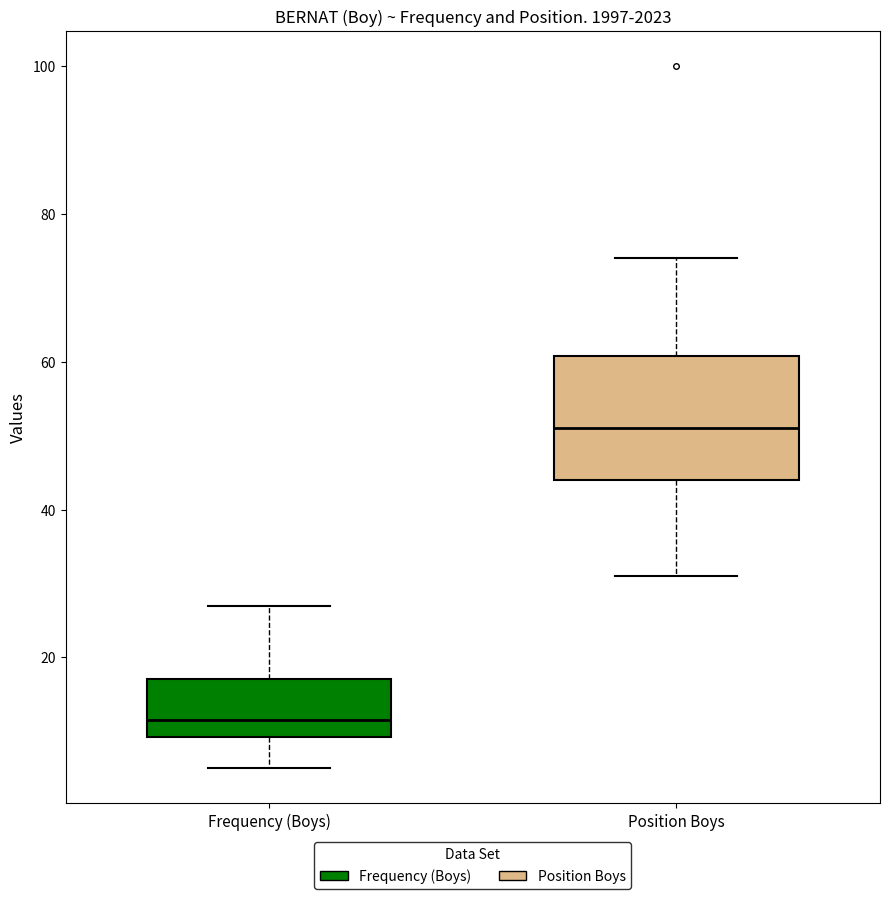

Which box's median line is the lowest?

Frequency (Boys)